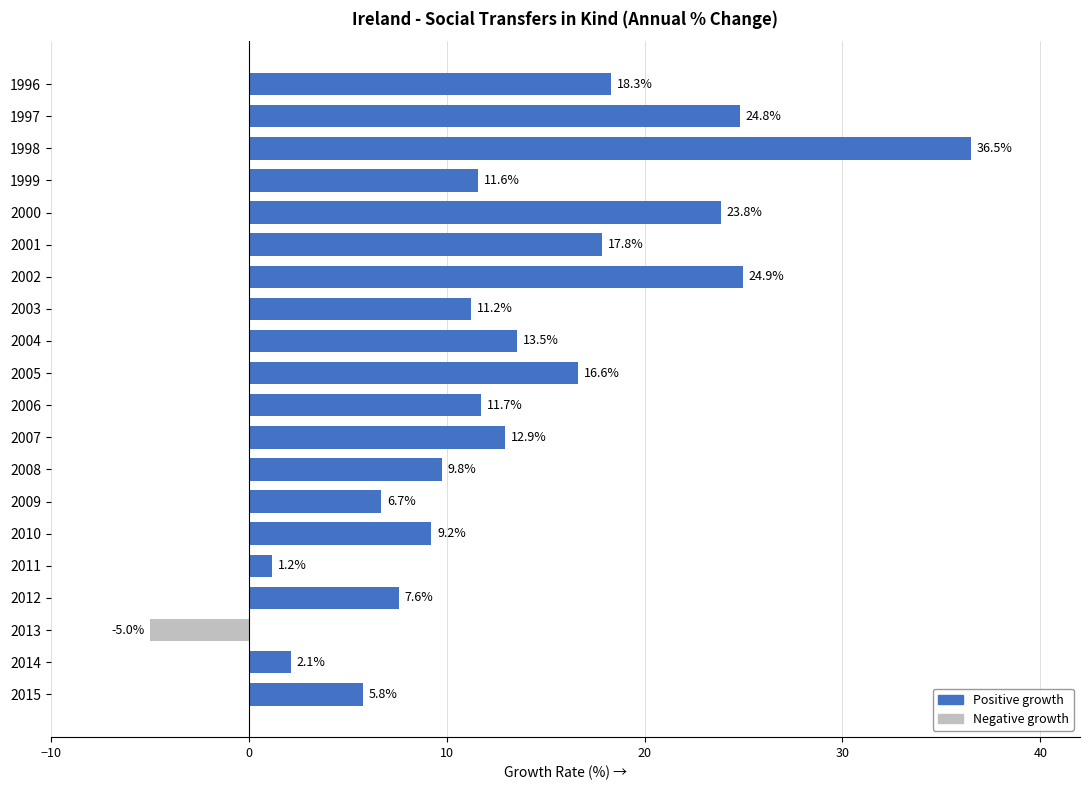

What is the value of the 11th bar from the top?

11.7